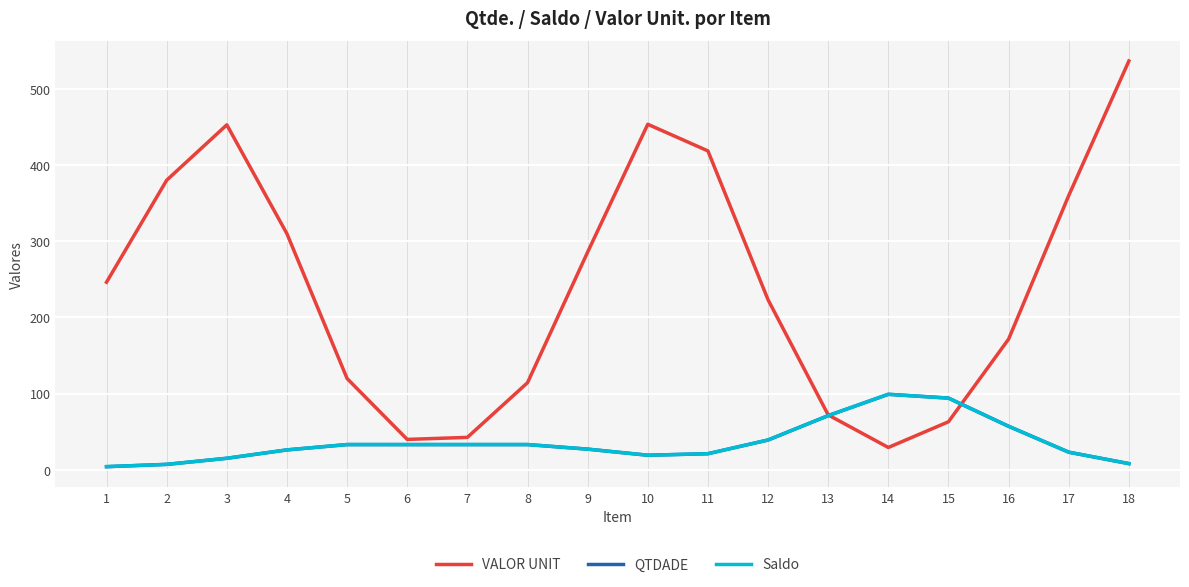

What is the maximum value for QTDADE?

99.0